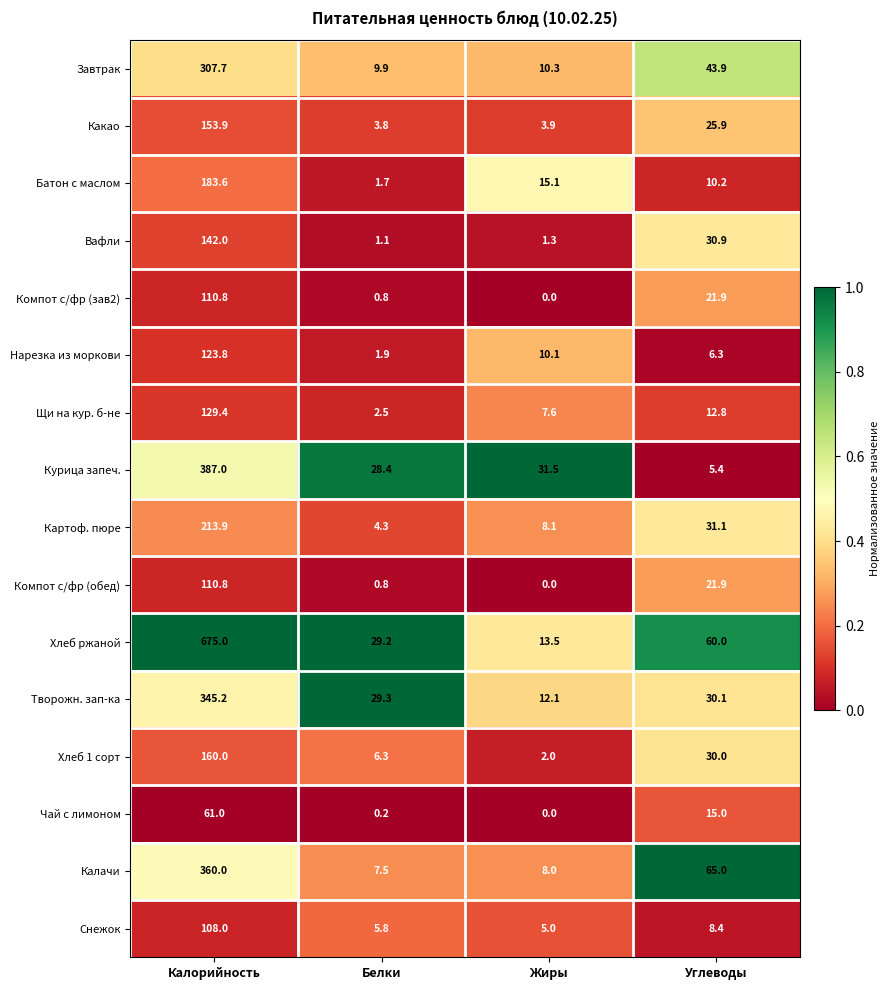

Which series has the widest spread of values?

Хлеб ржаной